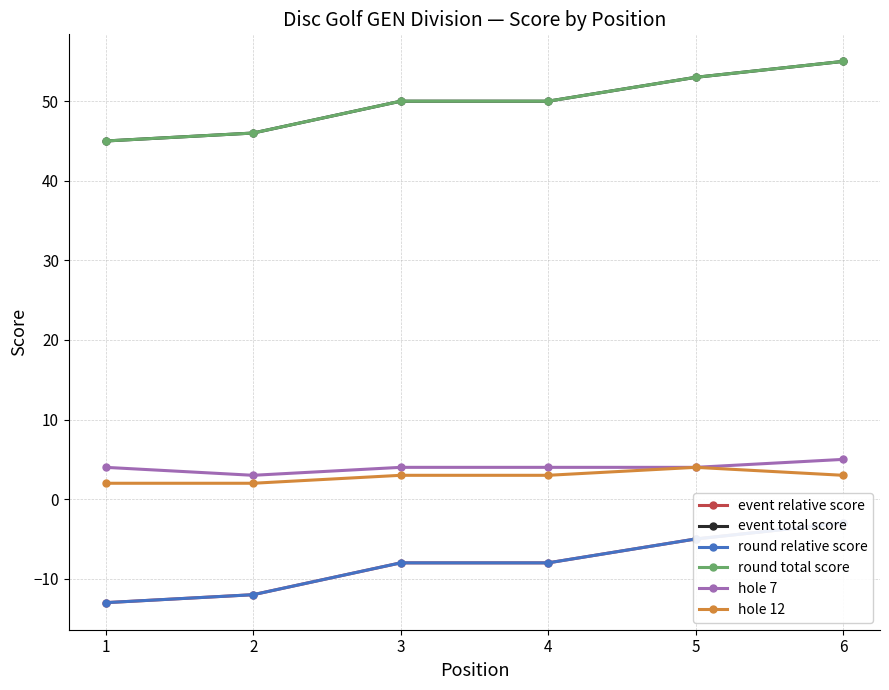

How many distinct data groups are displayed?

6